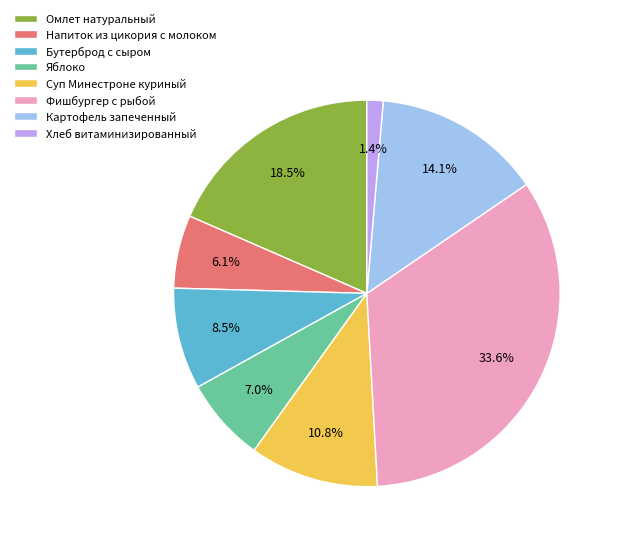

Is there any slice that represents more than half of the pie?

No